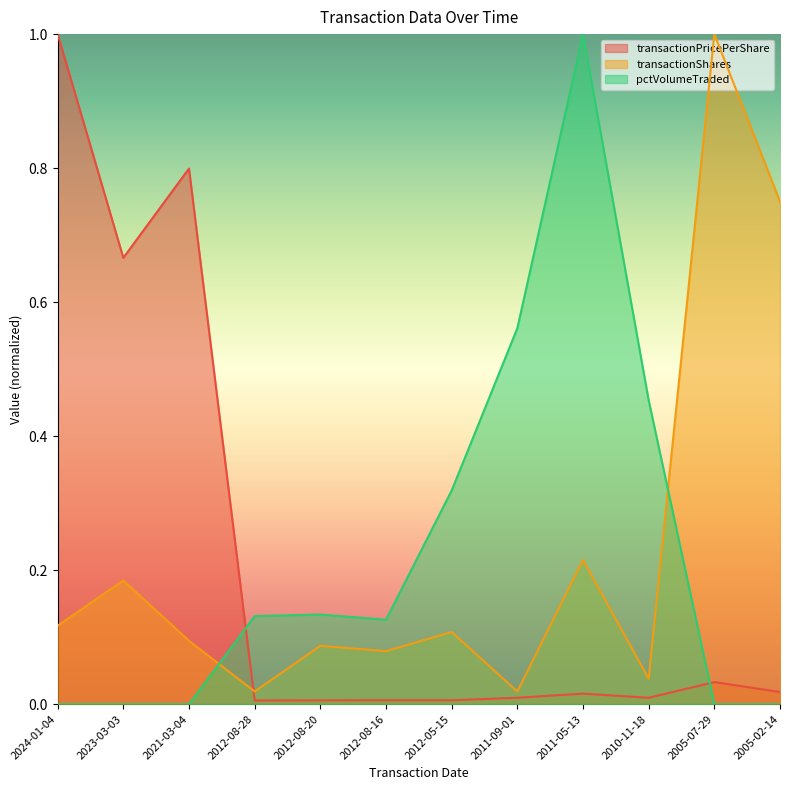

Between 2012-08-20 and 2012-08-16, which series saw the biggest shift?

transactionShares